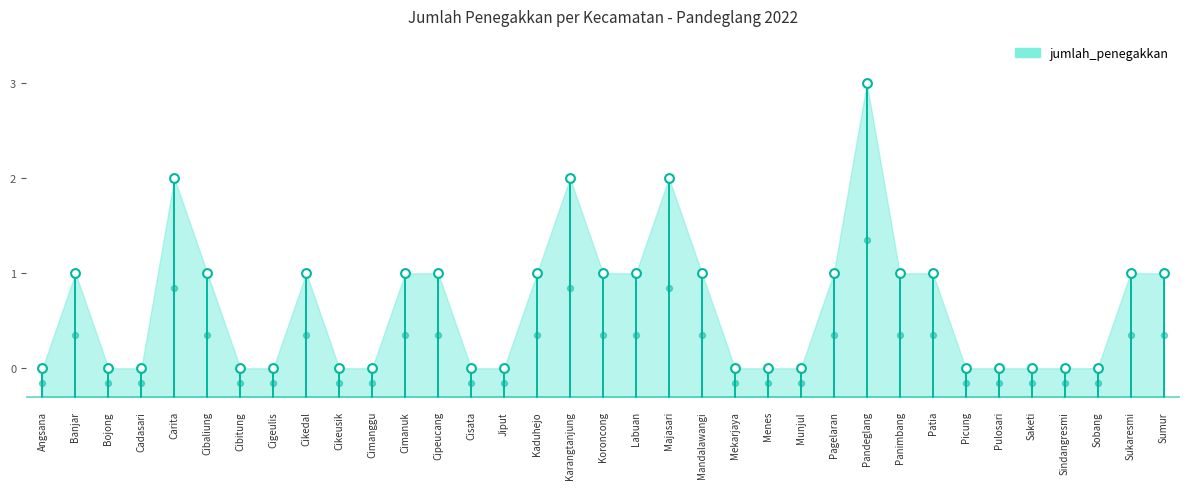

Which has a higher value, Sindangresmi or Cimanggu?

Sindangresmi